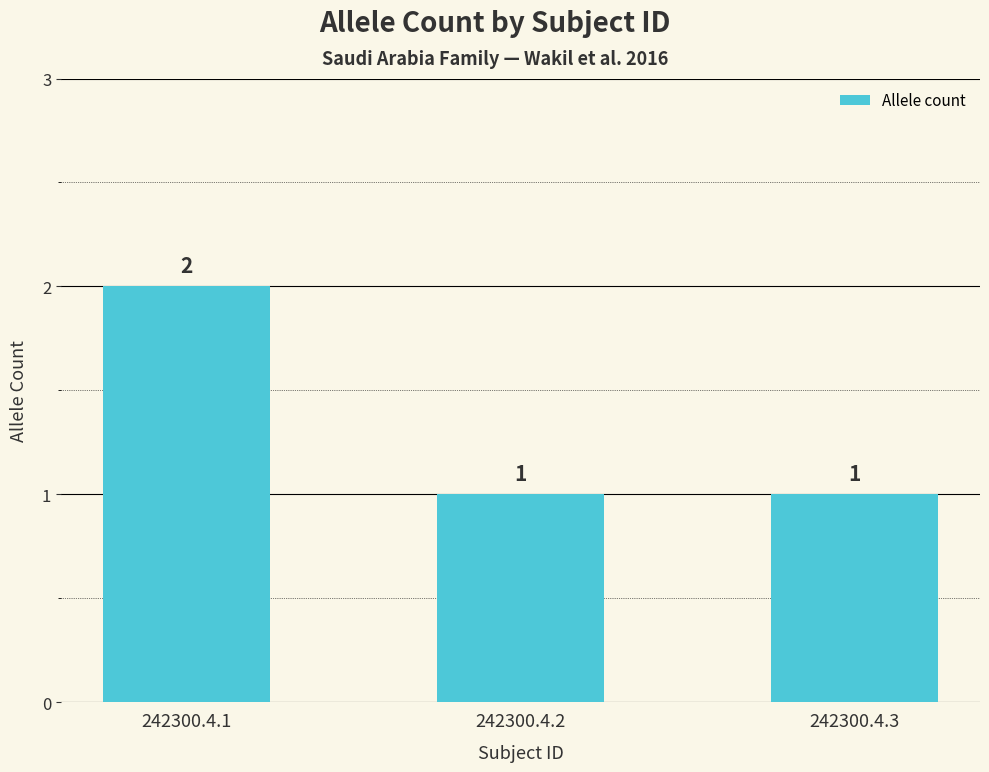

Reading left to right, what are all the values shown in this chart?

242300.4.1=2	242300.4.2=1	242300.4.3=1